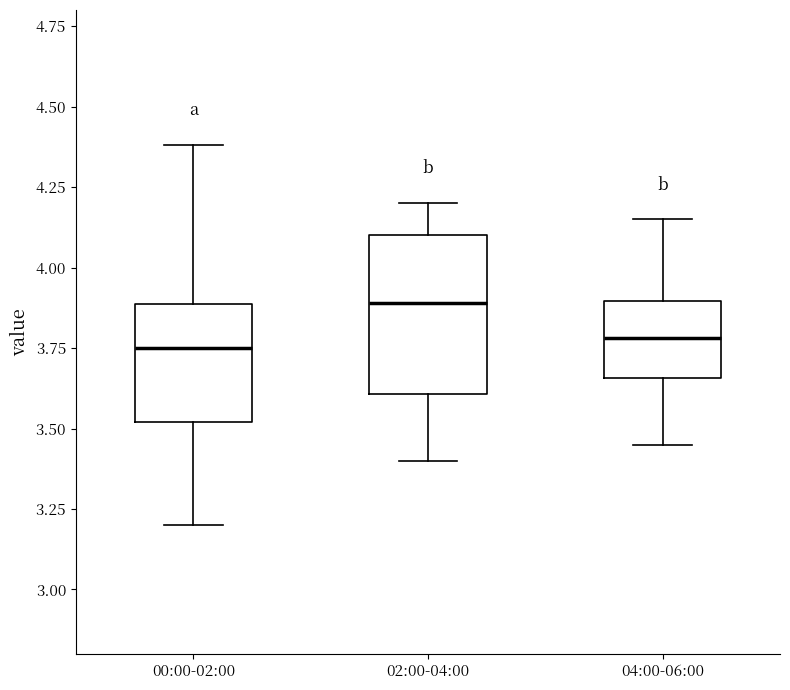

Reading left to right, read every box against the y-axis: the position of its median line, the range the box covers, and the ends of its whiskers. The values are not printed on the chart, so give them approximately, as read against the axis.

00:00-02:00: median 3.75, box 3.50 to 3.90, whiskers 3.20 to 4.40
02:00-04:00: median 3.90, box 3.60 to 4.10, whiskers 3.40 to 4.20
04:00-06:00: median 3.80, box 3.65 to 3.90, whiskers 3.45 to 4.15